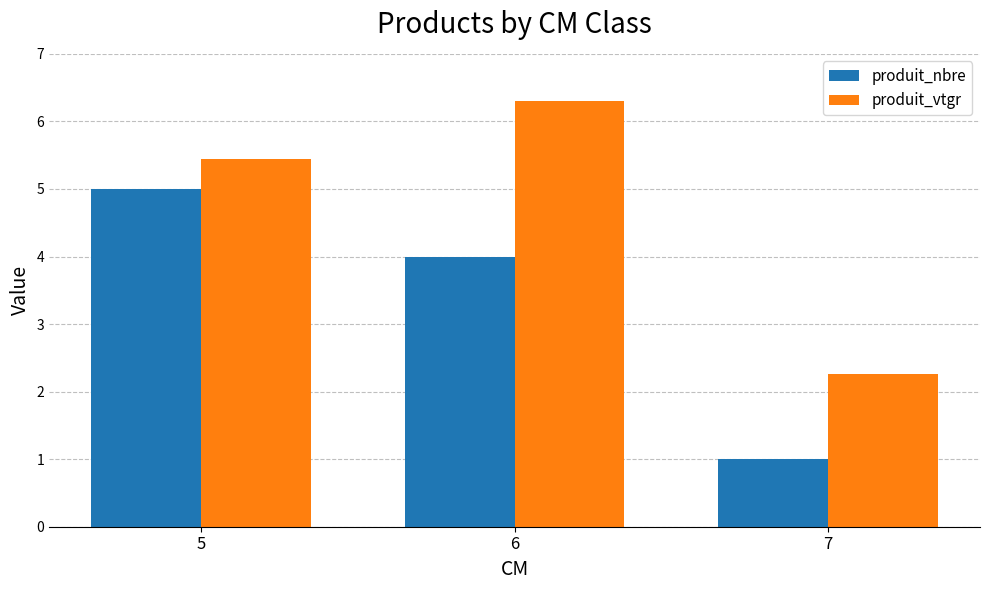

Which label corresponds to the smallest value in the chart?

7